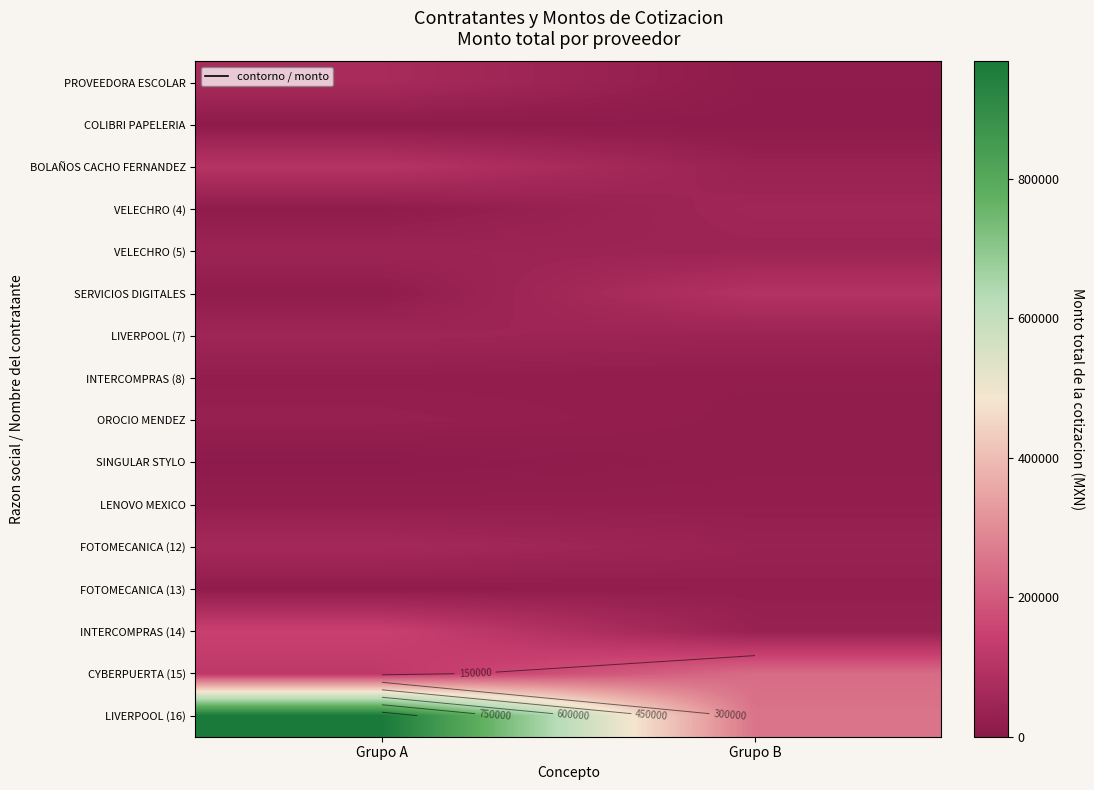

True or false: PROVEEDORA ESCOLAR has a value of 120332.5 at Grupo A.

False